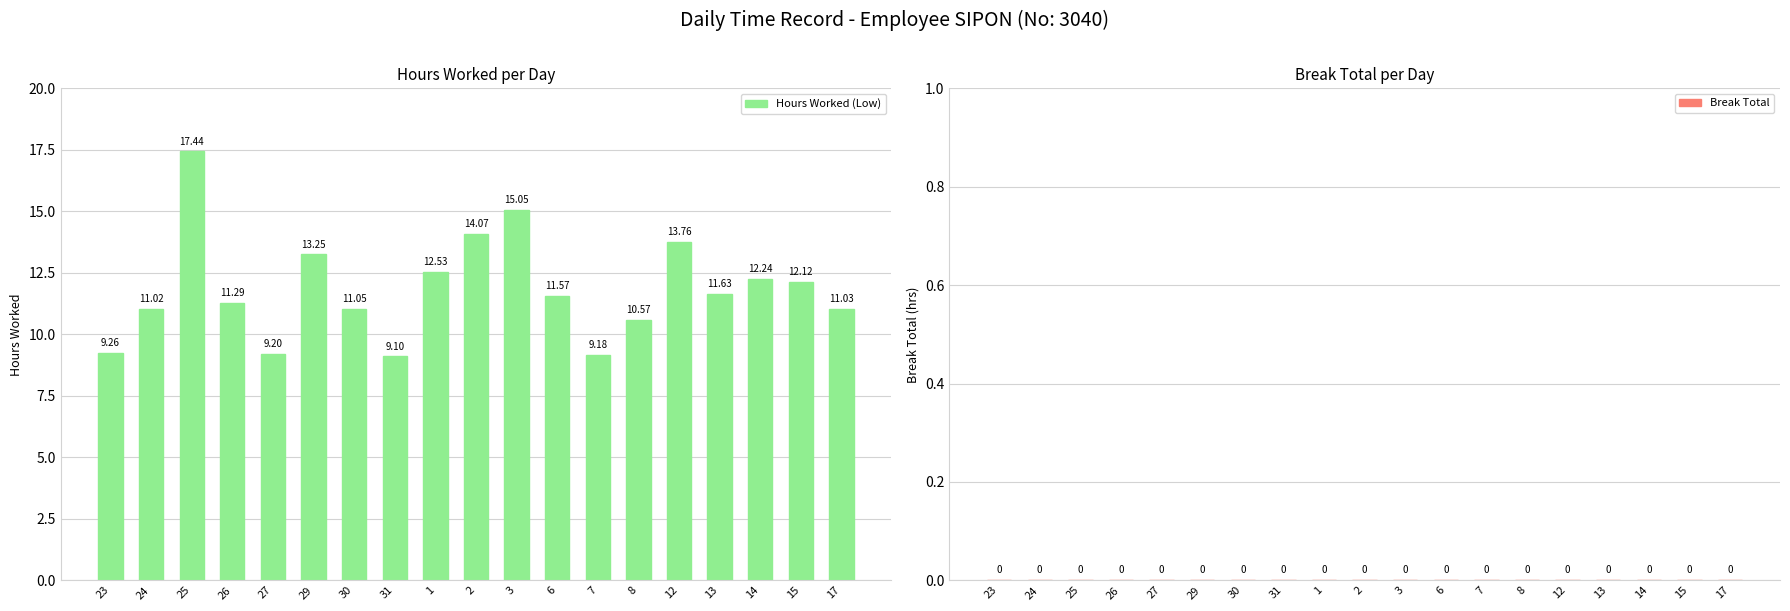

List the labels in order of value, largest first.

25, 3, 2, 12, 29, 1, 14, 15, 13, 6, 26, 30, 17, 24, 8, 23, 27, 7, 31